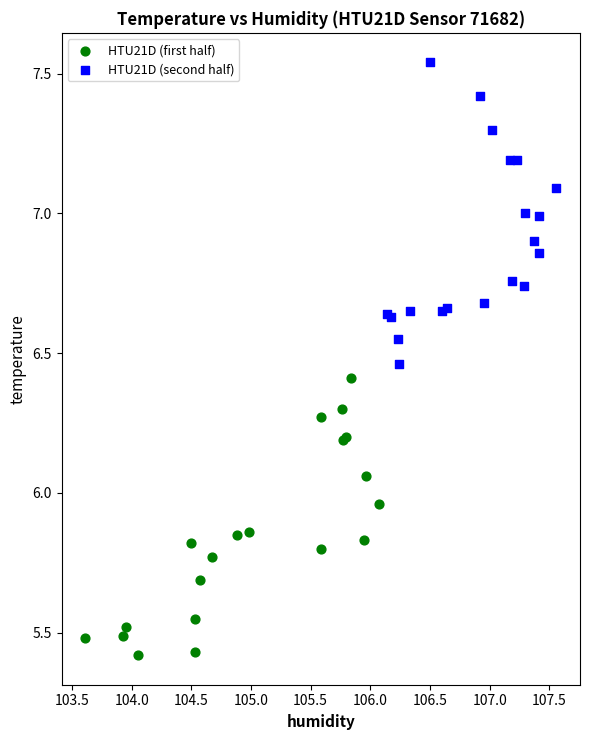

Which series reaches the minimum Y coordinate?

HTU21D (first half)